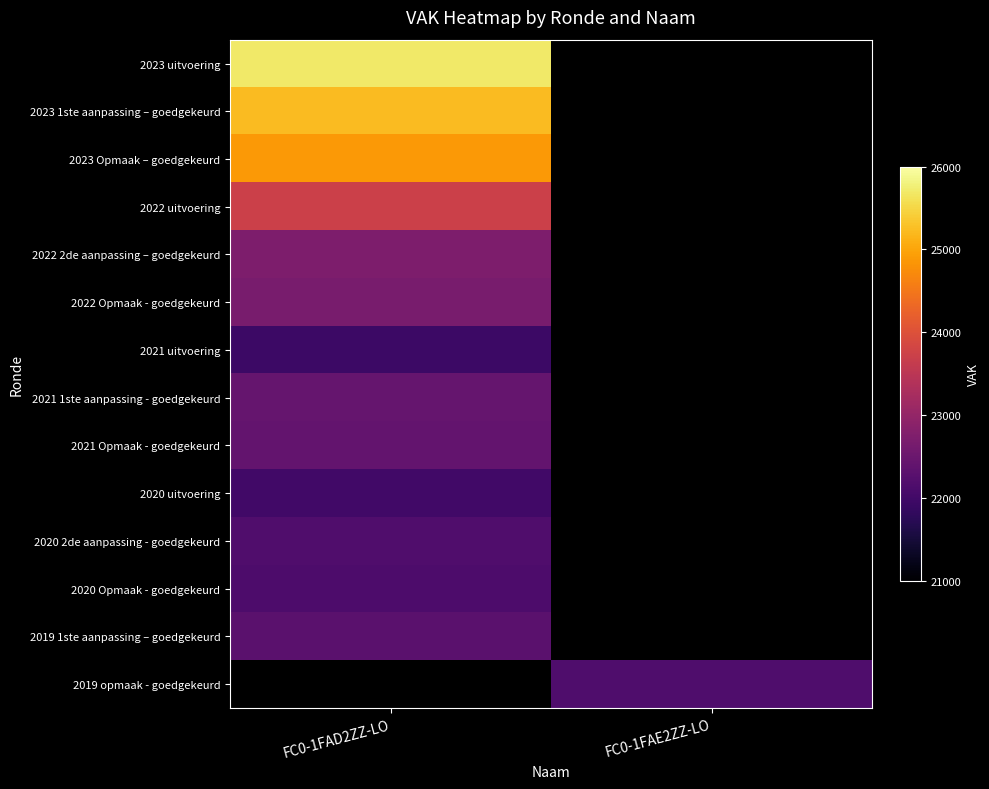

Which category has the lowest value across all series?

FC0-1FAD2ZZ-LO